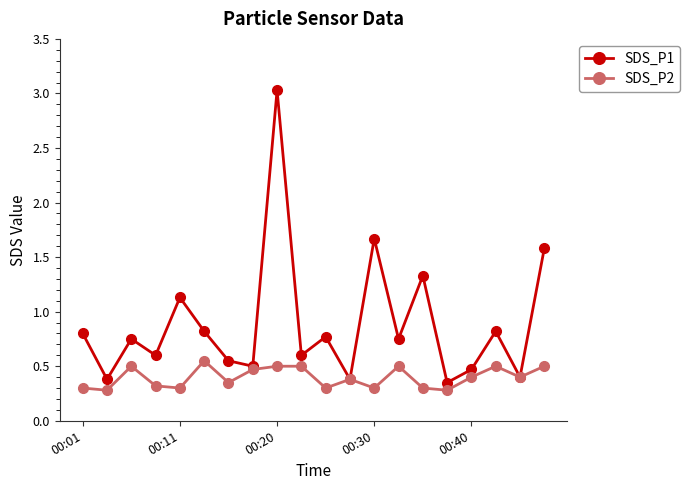

Rank the series by their maximum value, from highest to lowest.

SDS_P1, SDS_P2